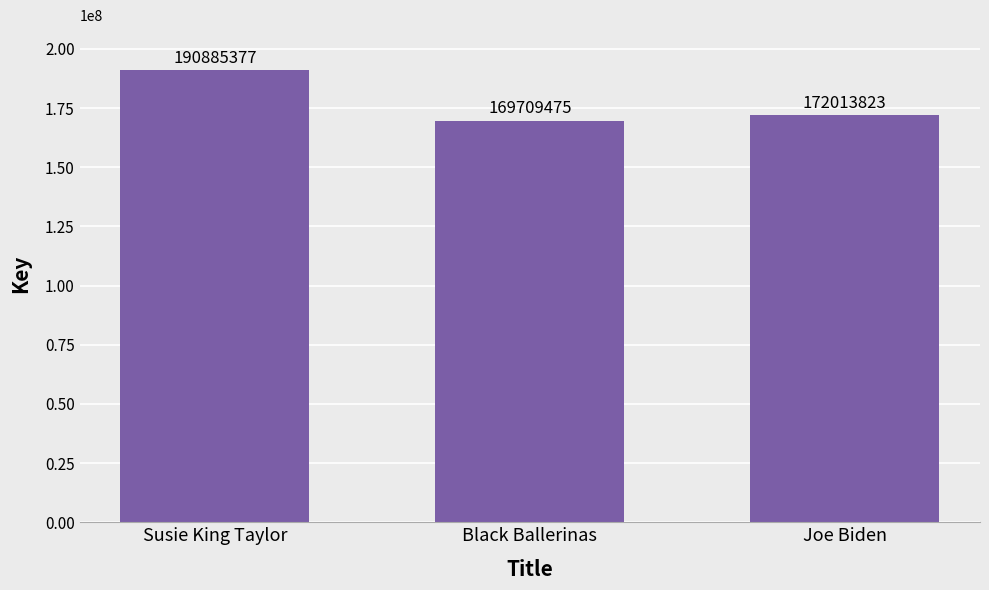

List the labels in order of value, largest first.

Susie King Taylor, Joe Biden, Black Ballerinas